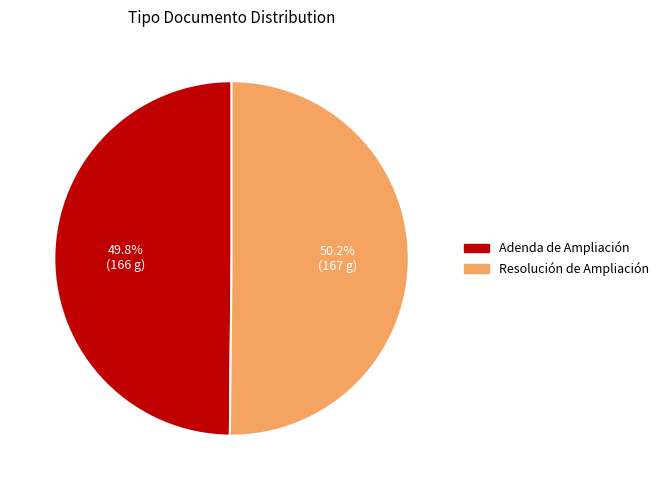

To the nearest percent, what is the combined percentage of Adenda de Ampliación and Resolución de Ampliación?

100%